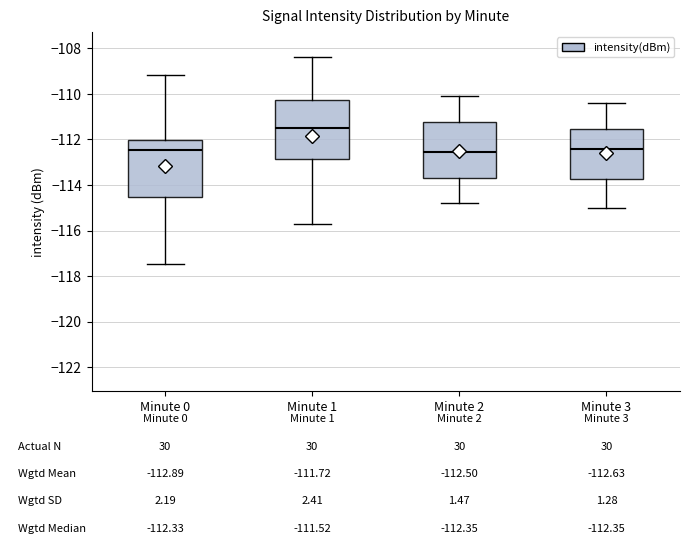

Which box's median line is the highest?

Minute 1